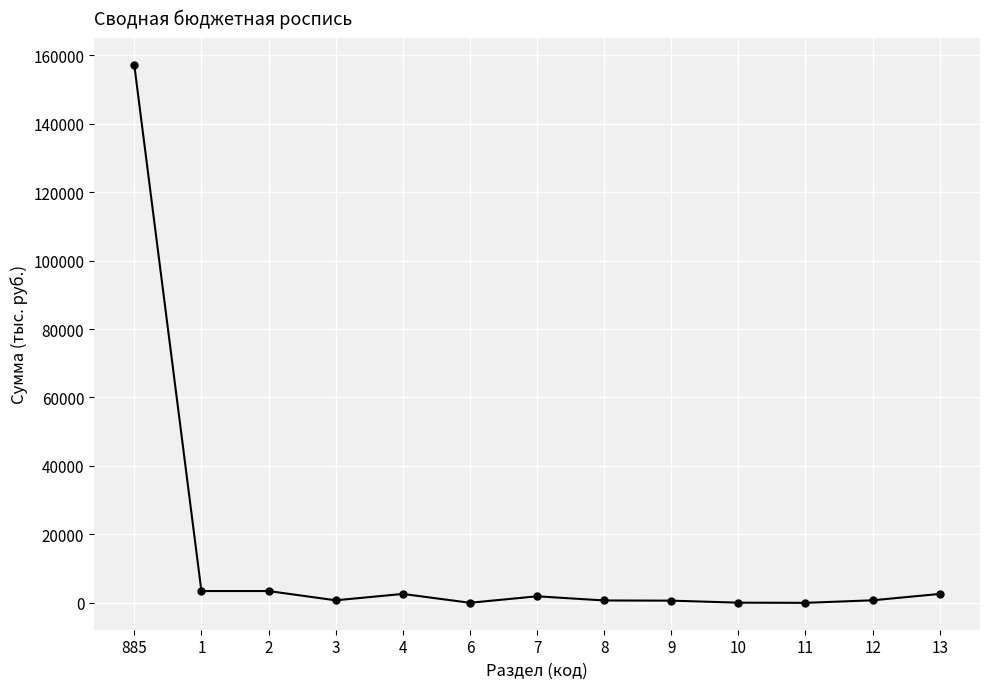

How many data points are above 740?

8